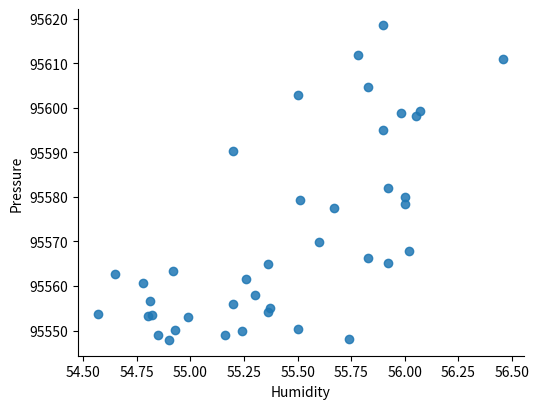

What Y value in the scatter plot is closest to 95583?

95582.0